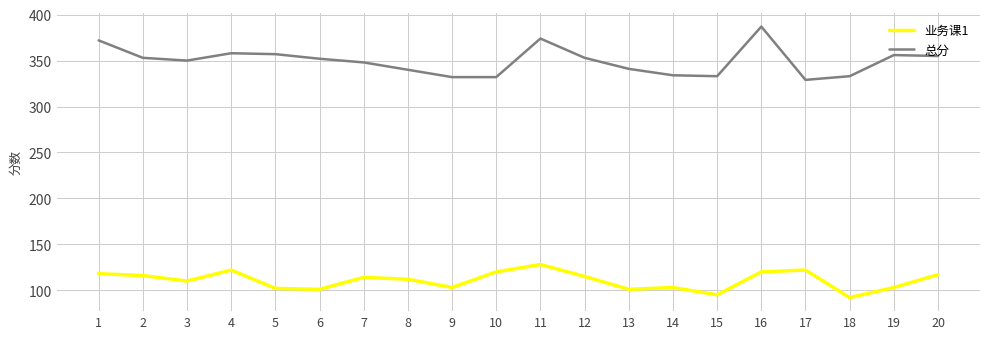

What is the spread (max minus min) of values at 20?

238